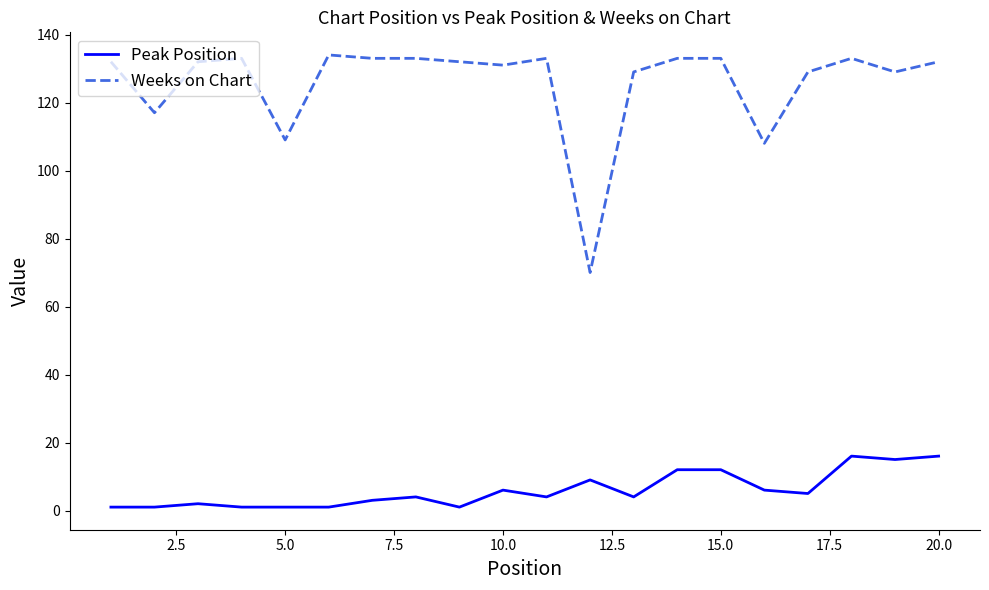

Rank the series by their maximum value, from lowest to highest.

Peak Position, Weeks on Chart